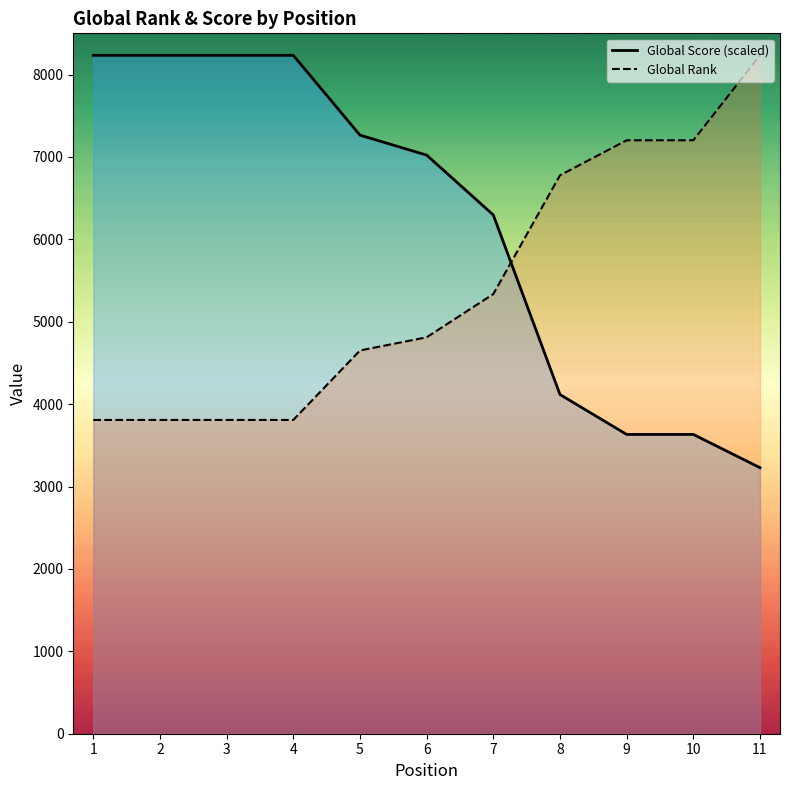

What is the difference between the Global Rank values at 11 and 3?

4425.0